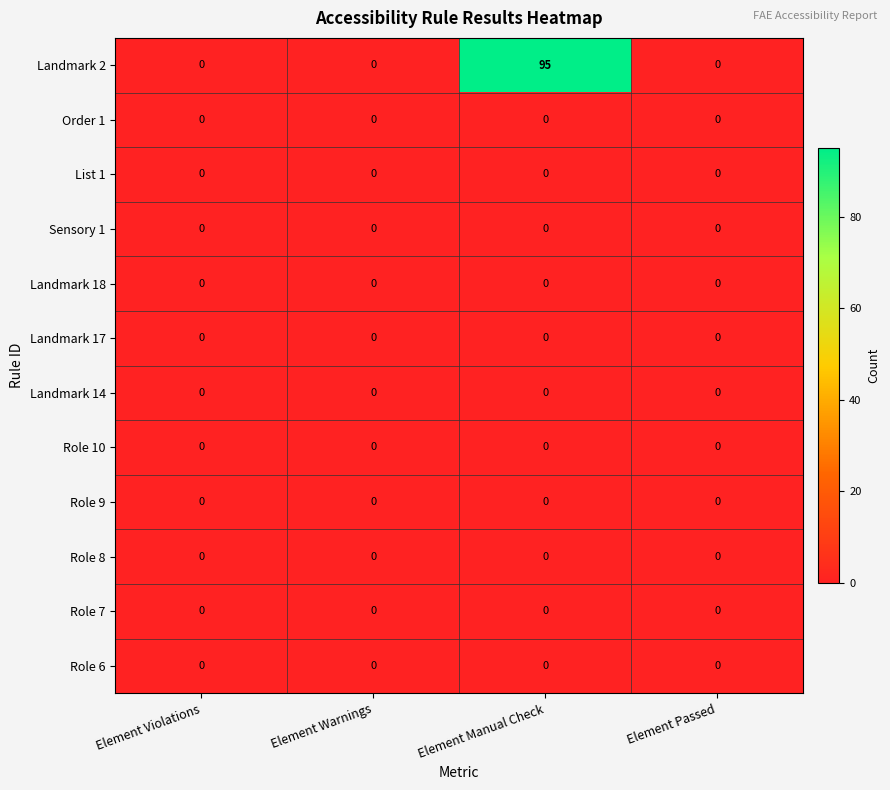

Which series has the largest total across all categories?

Landmark 2